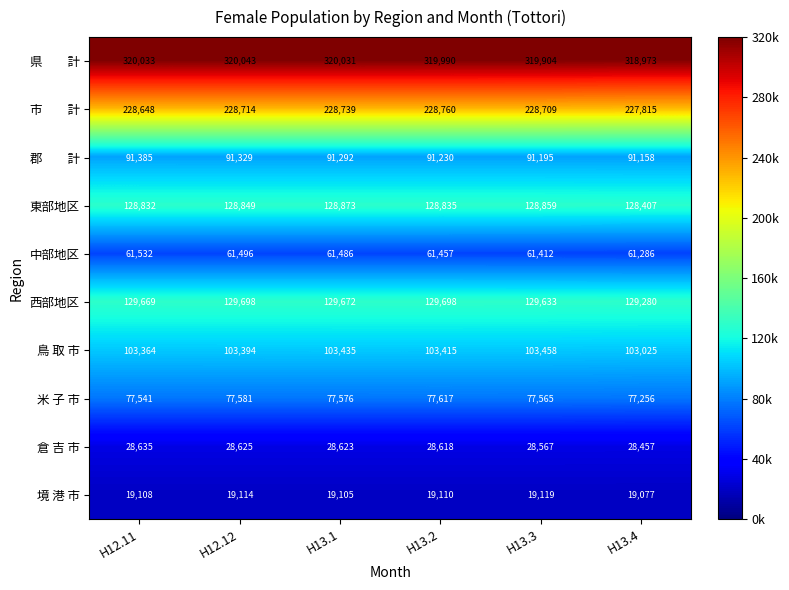

List the labels in order of 倉 吉 市 value, largest first.

H12.11, H12.12, H13.1, H13.2, H13.3, H13.4